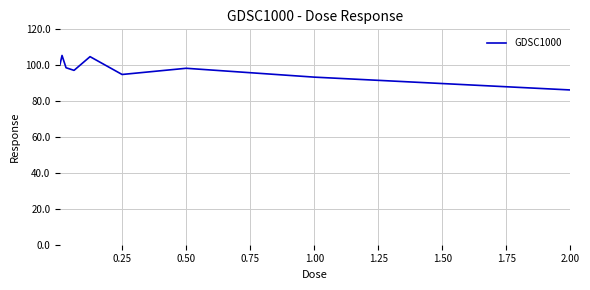

What is the average value?

97.7